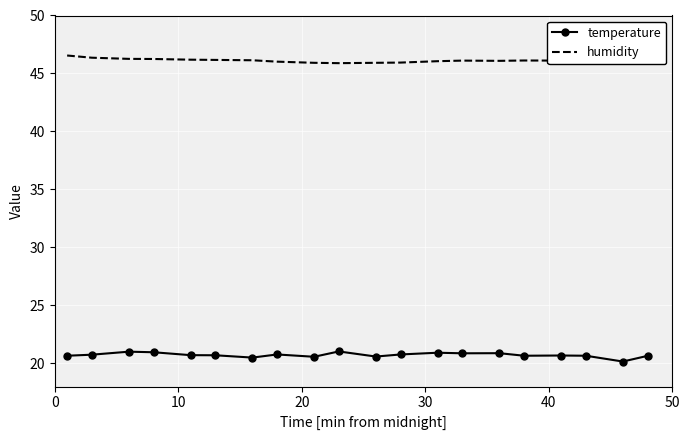

List the series in order of their overall mean, lowest first.

temperature, humidity